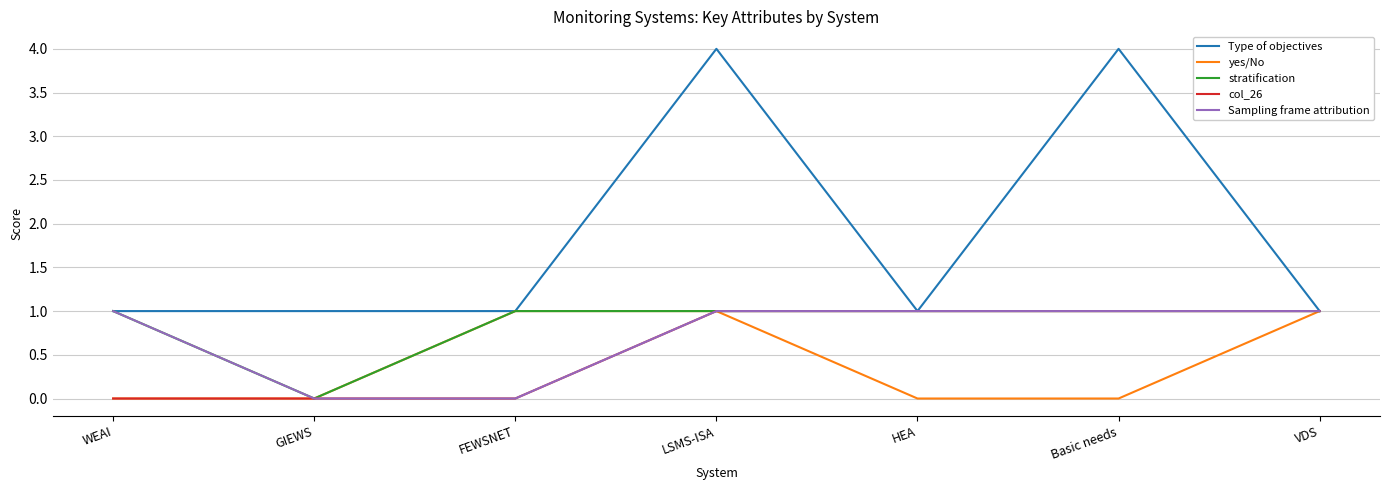

The value of yes/No at Basic needs is 0. True or false?

True